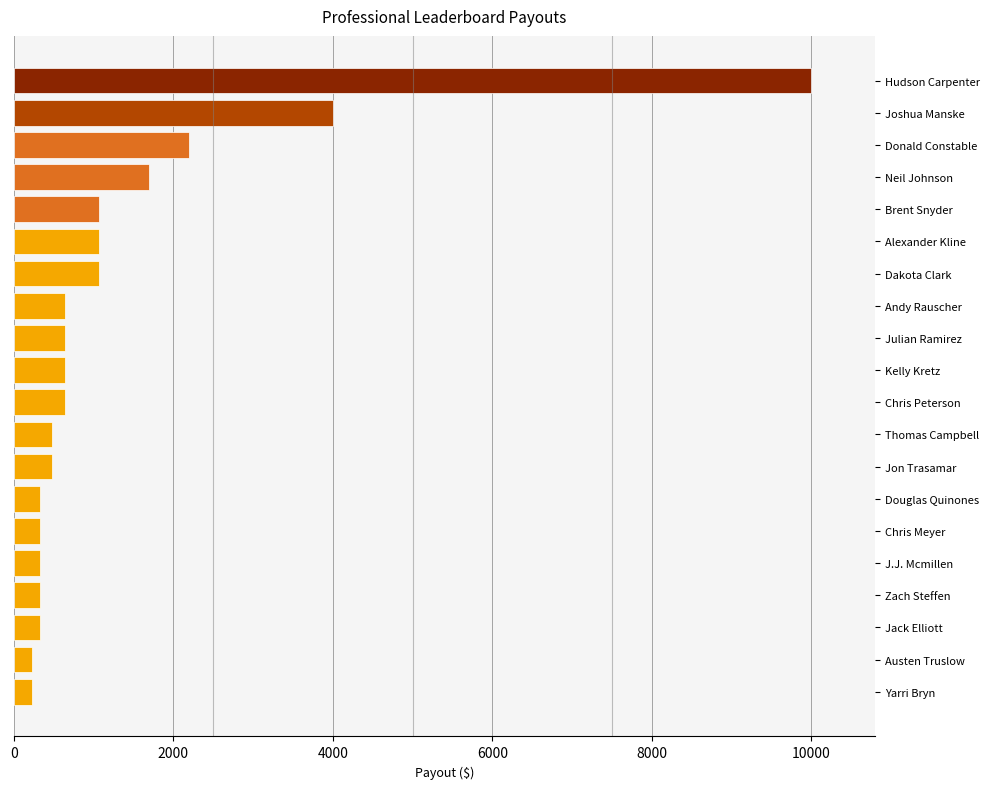

How many values exceed 637?

11